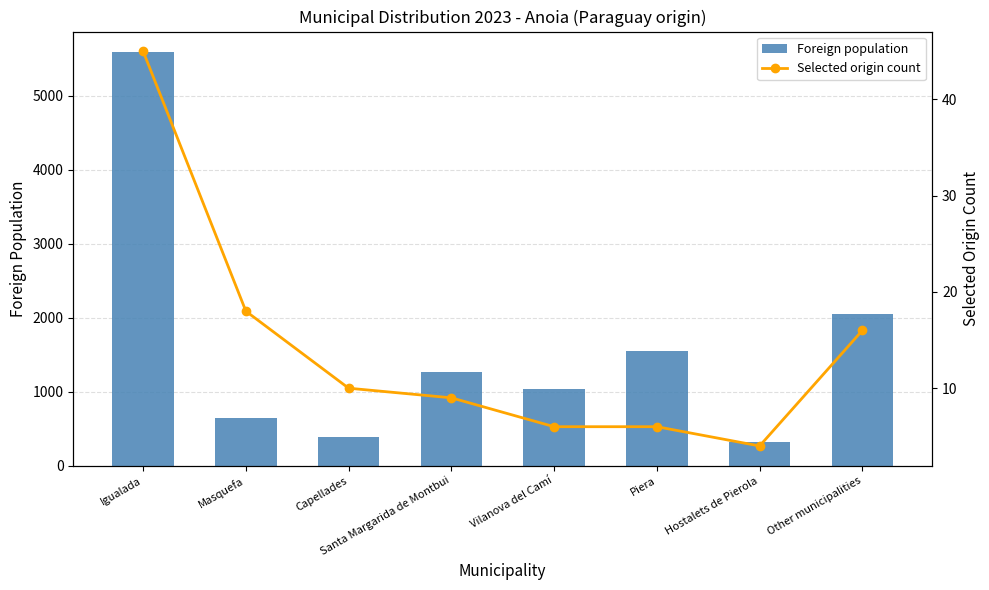

What is the value of the Foreign population bar at the 4th from the left?

1267